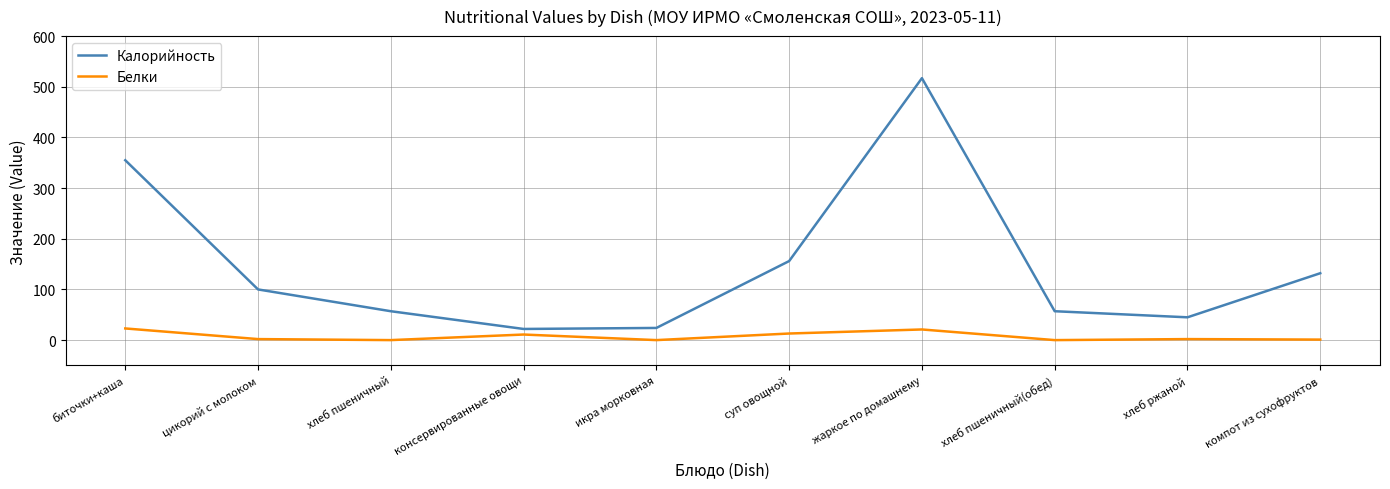

What is the minimum value for Калорийность?

22